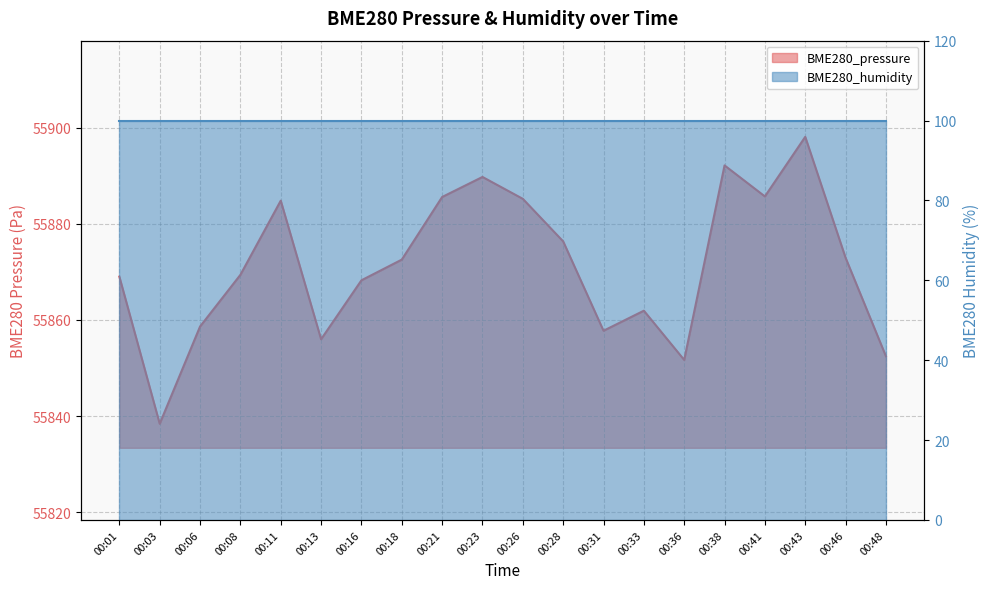

Count the number of categories in the chart.

20